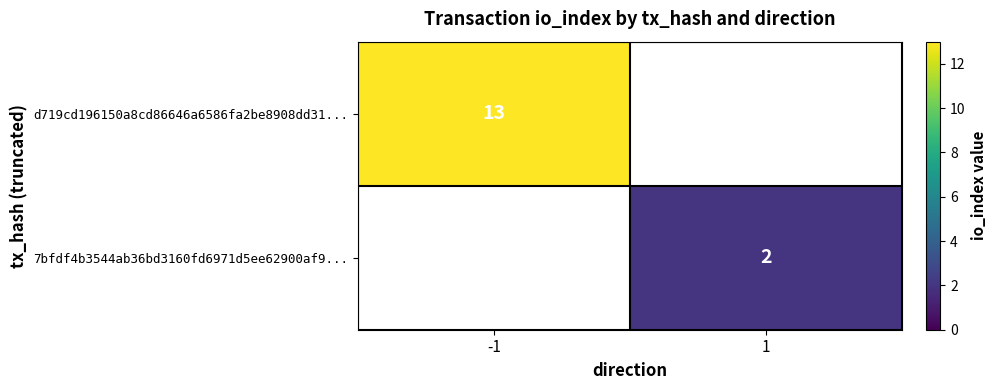

The value of 7bfdf4b3544ab36bd3160fd6971d5ee62900af9... at 1 is 2. True or false?

True